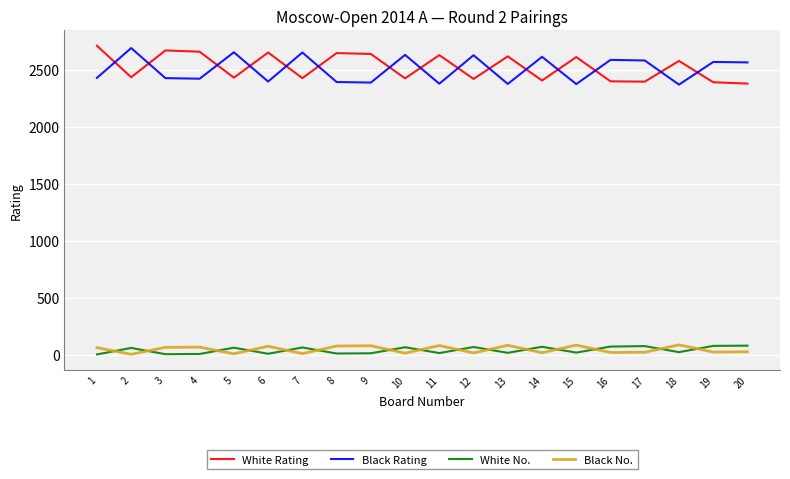

What is the difference between the maximum and minimum values in the Black No. series?

83